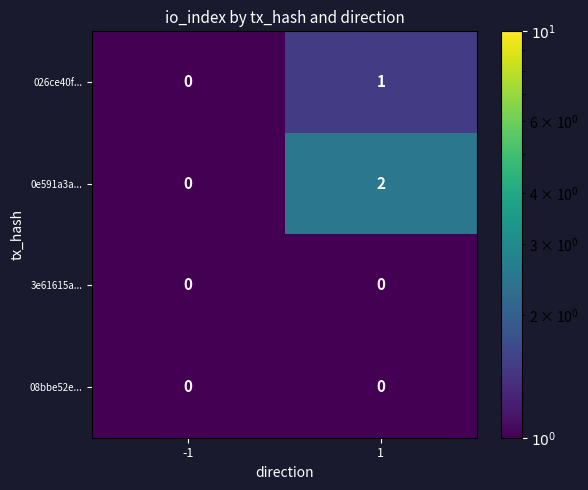

Which series has the widest spread of values?

0e591a3a...